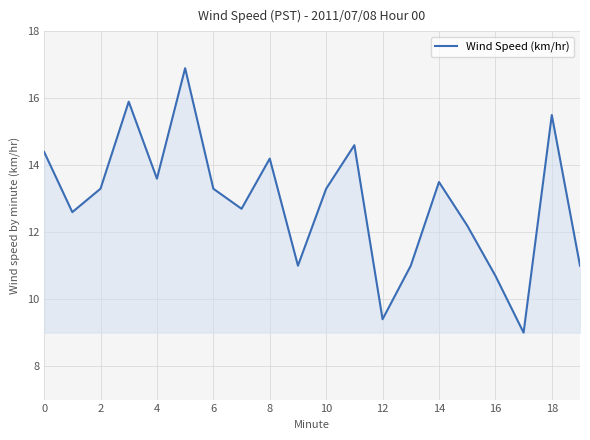

What is the minimum value shown in the chart?

9.0